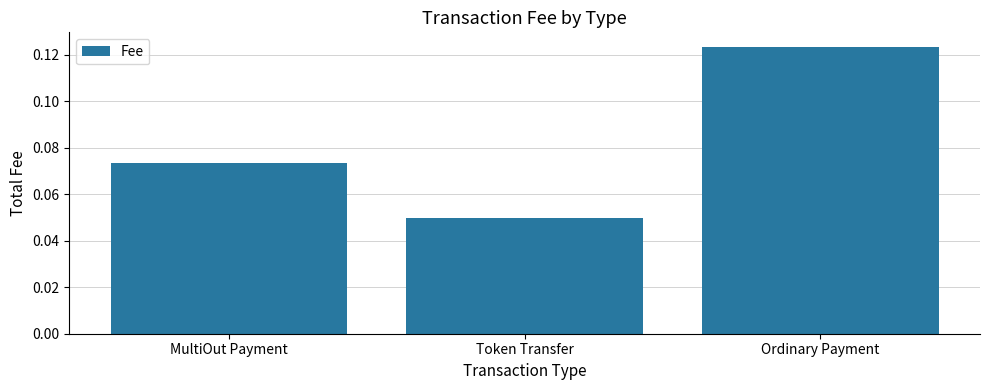

Between MultiOut Payment and Ordinary Payment, which is larger?

Ordinary Payment